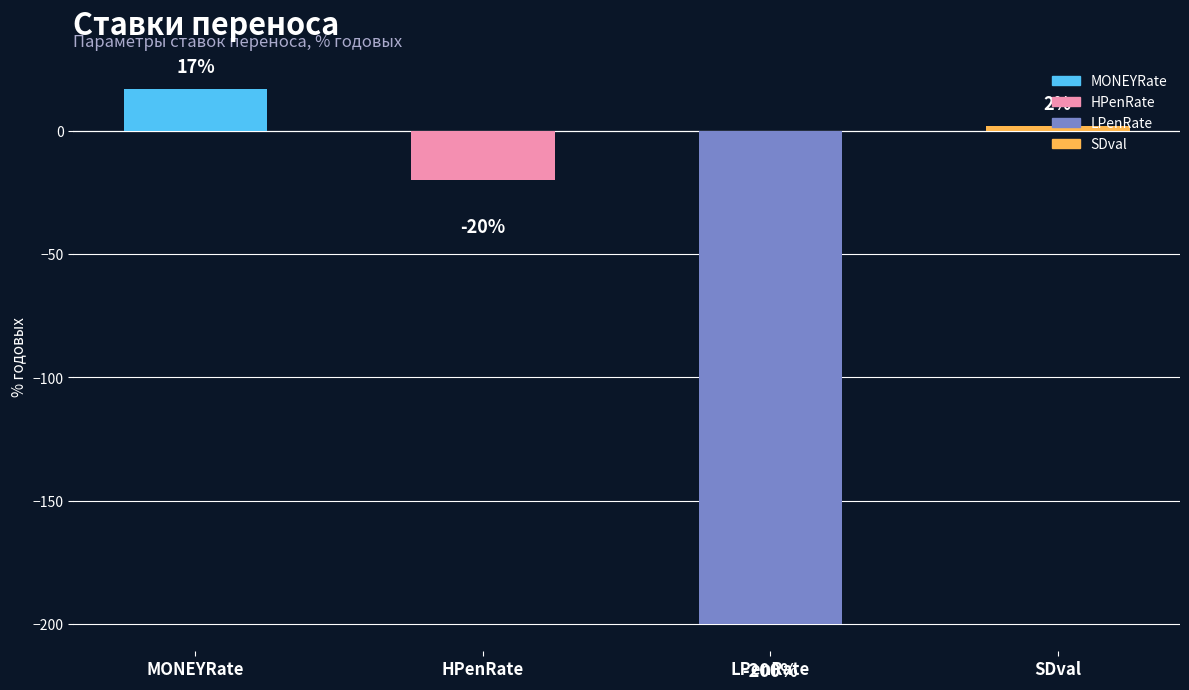

Reading left to right, what are all the values shown in this chart?

17	-20	-200	2